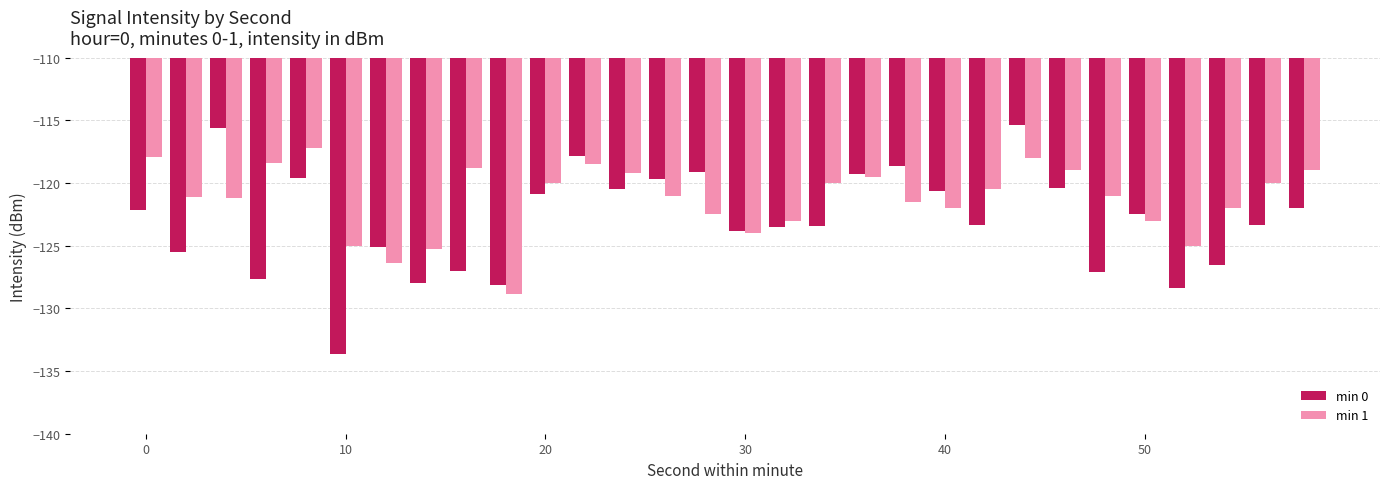

What is the average value of the min 1 series?

-121.3